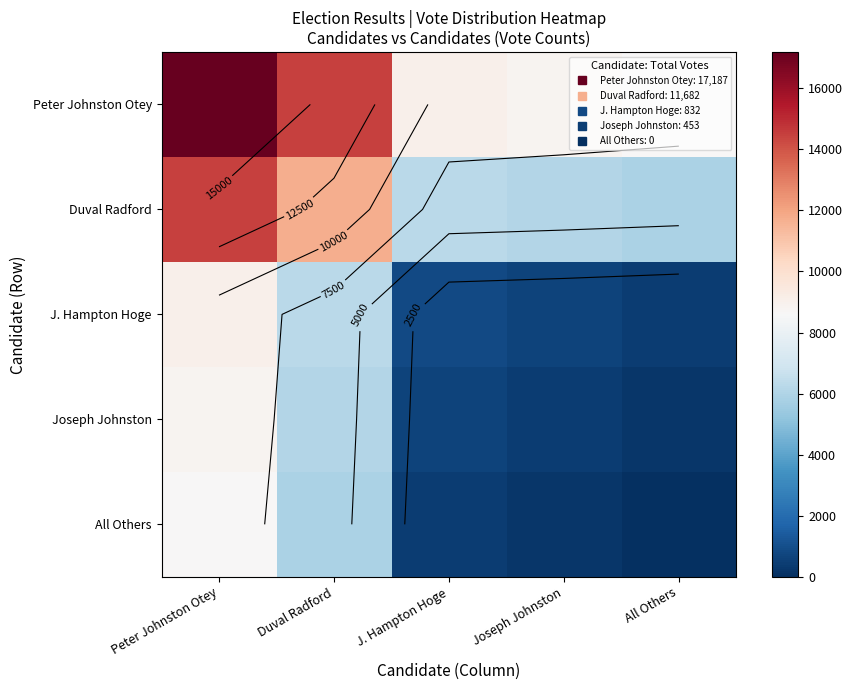

How many data points in Duval Radford are above 6257?

2